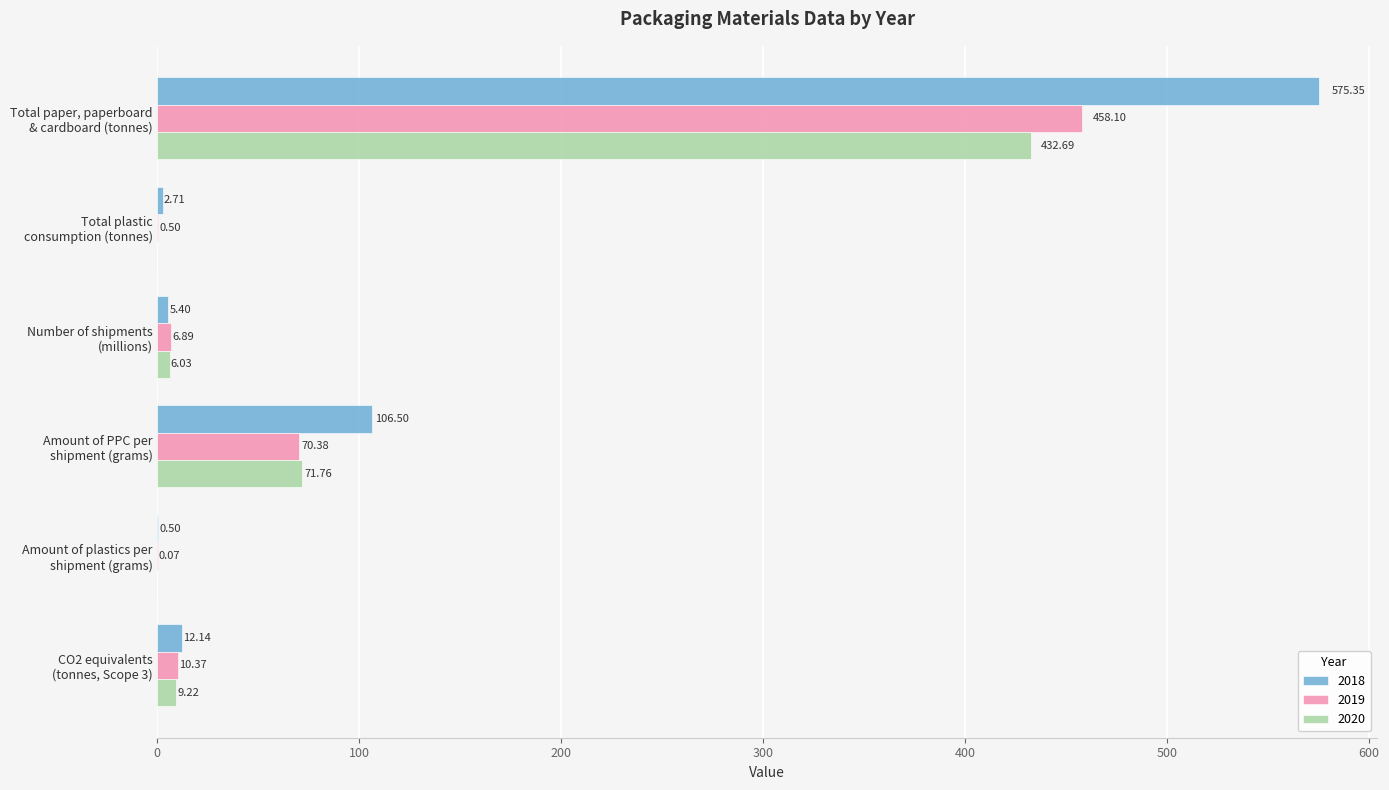

What is the maximum value shown in the chart?

575.4